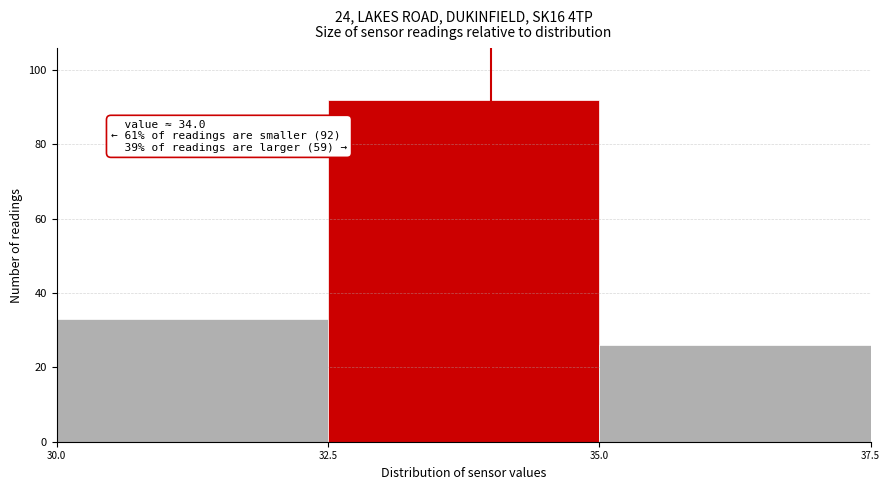

Which range on the x-axis has the tallest bar?

32.5 to 35.0